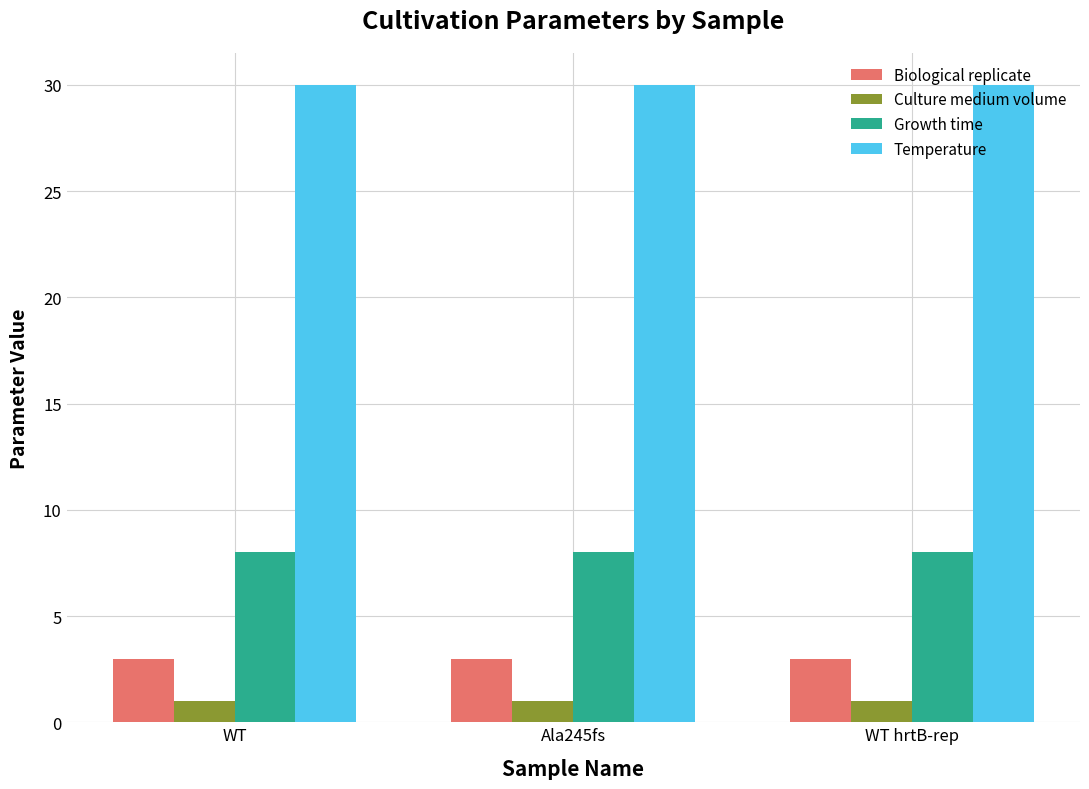

True or false: Growth time has a value of 8 at WT.

True